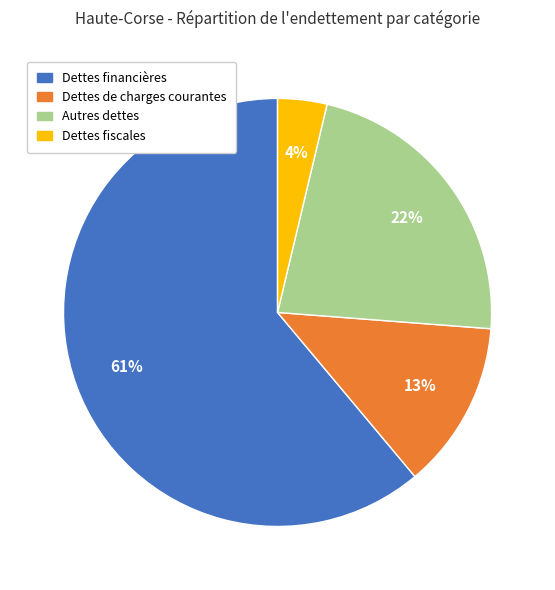

To the nearest percent, what is the difference between the largest and smallest slice percentages?

57%